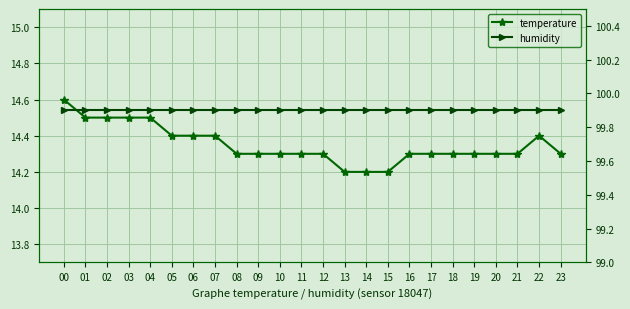

Is it true that humidity equals 99.9 at 08?

True